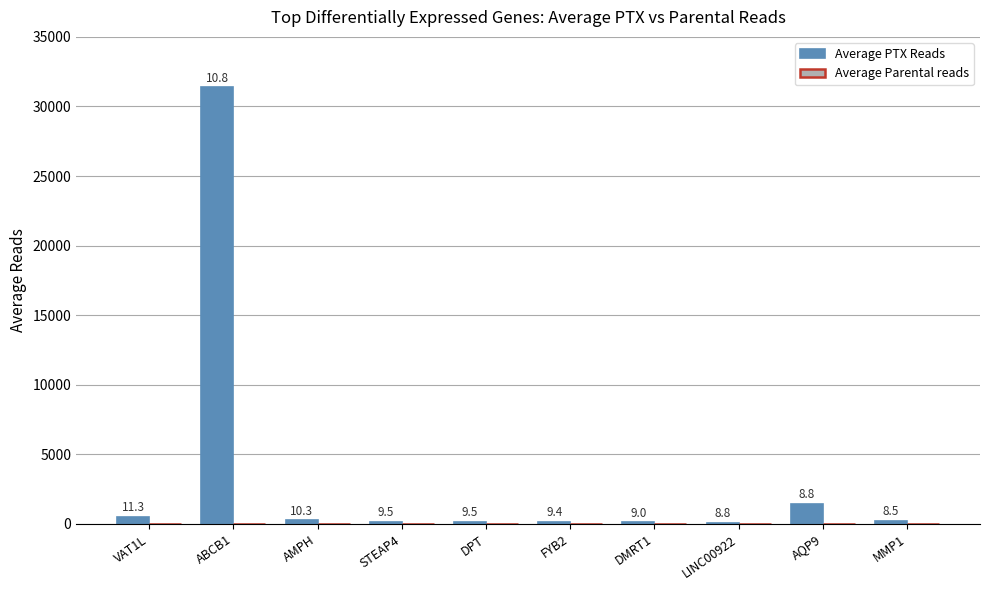

How many groups of bars are there?

10